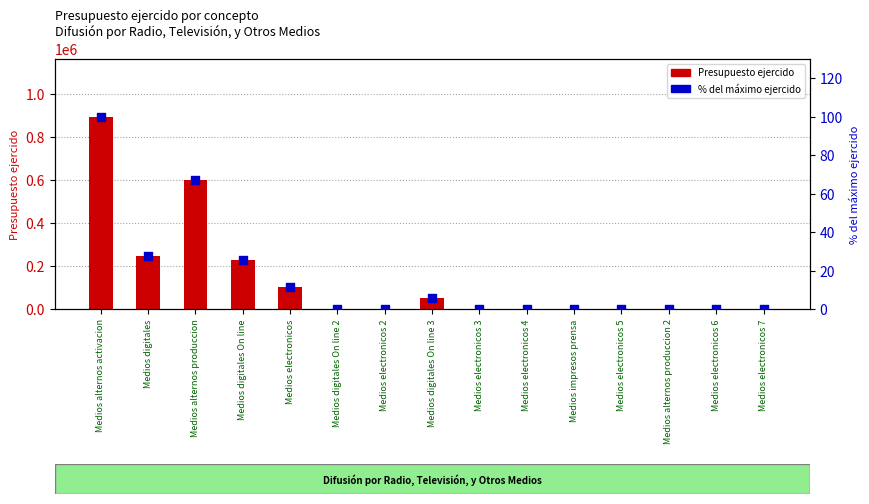

Which series has the largest total across all categories?

Presupuesto ejercido